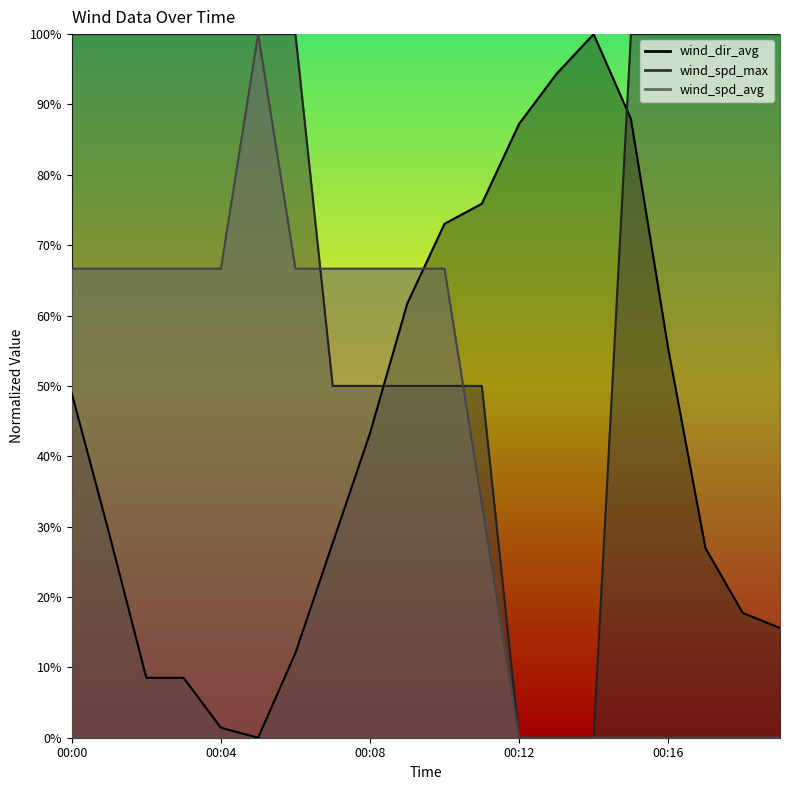

Rank the series by their maximum value, from highest to lowest.

wind_dir_avg, wind_spd_max, wind_spd_avg